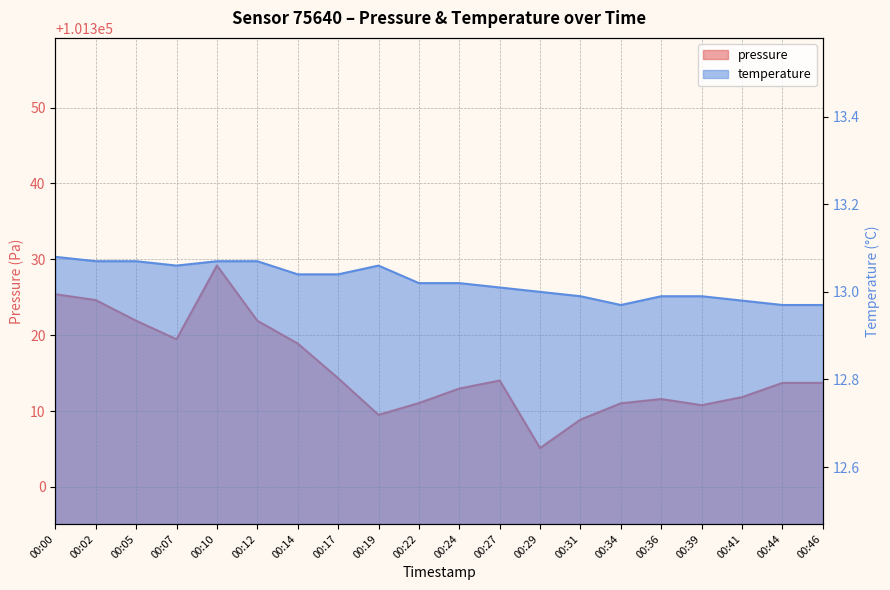

Reading left to right, extract all data points from this chart.

pressure: 101325.4	101324.6	101321.9	101319.5	101329.2	101321.9	101318.9	101314.3	101309.5	101311.1	101313.0	101314.0	101305.1	101308.9	101311.0	101311.6	101310.8	101311.8	101313.7	101313.7
temperature: 13.1	13.1	13.1	13.1	13.1	13.1	13.0	13.0	13.1	13.0	13.0	13.0	13.0	13.0	13.0	13.0	13.0	13.0	13.0	13.0